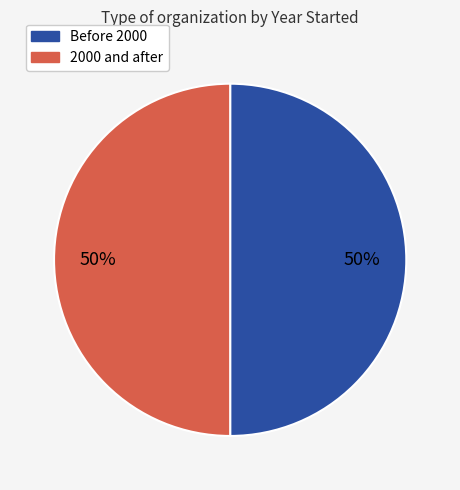

To the nearest percent, what is the average slice percentage?

50%